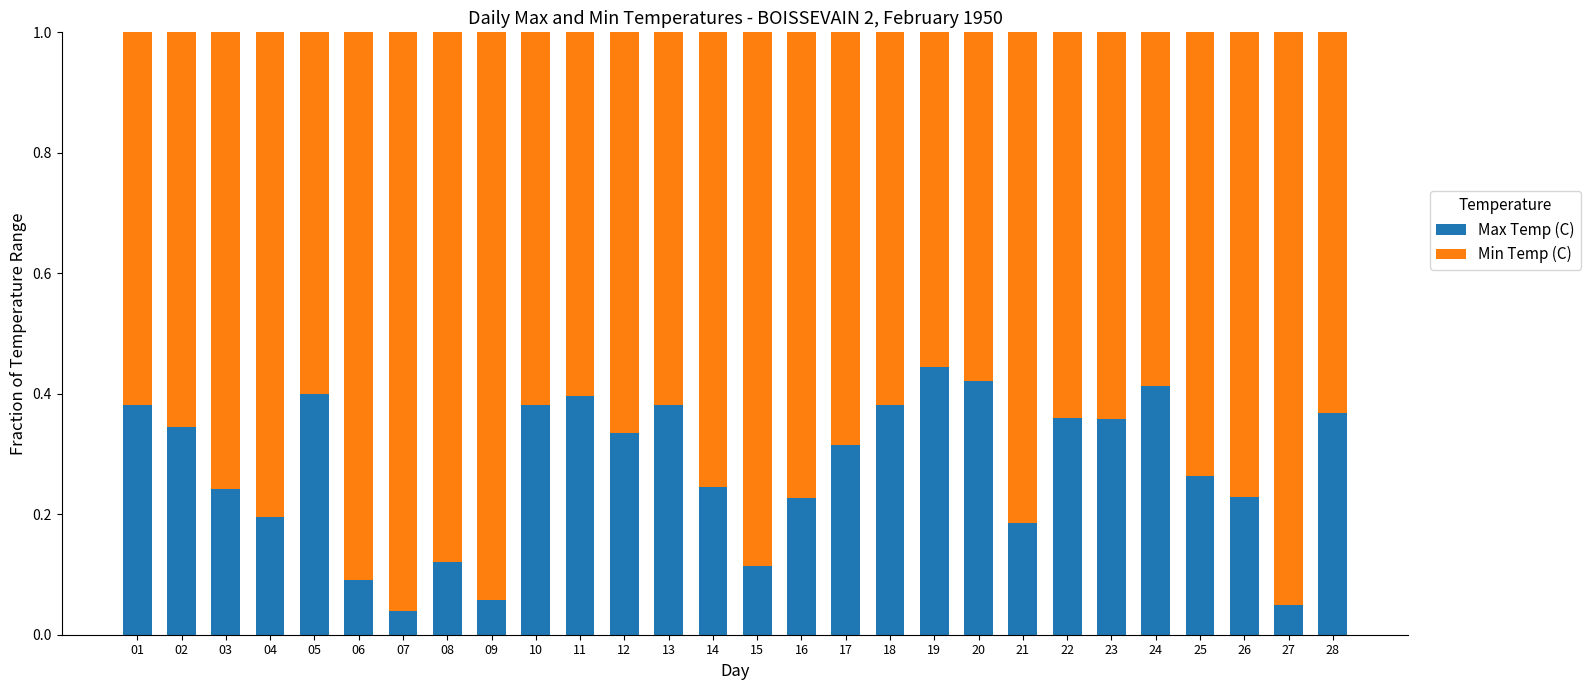

Which category has the highest value in the Max Temp (C) series?

19